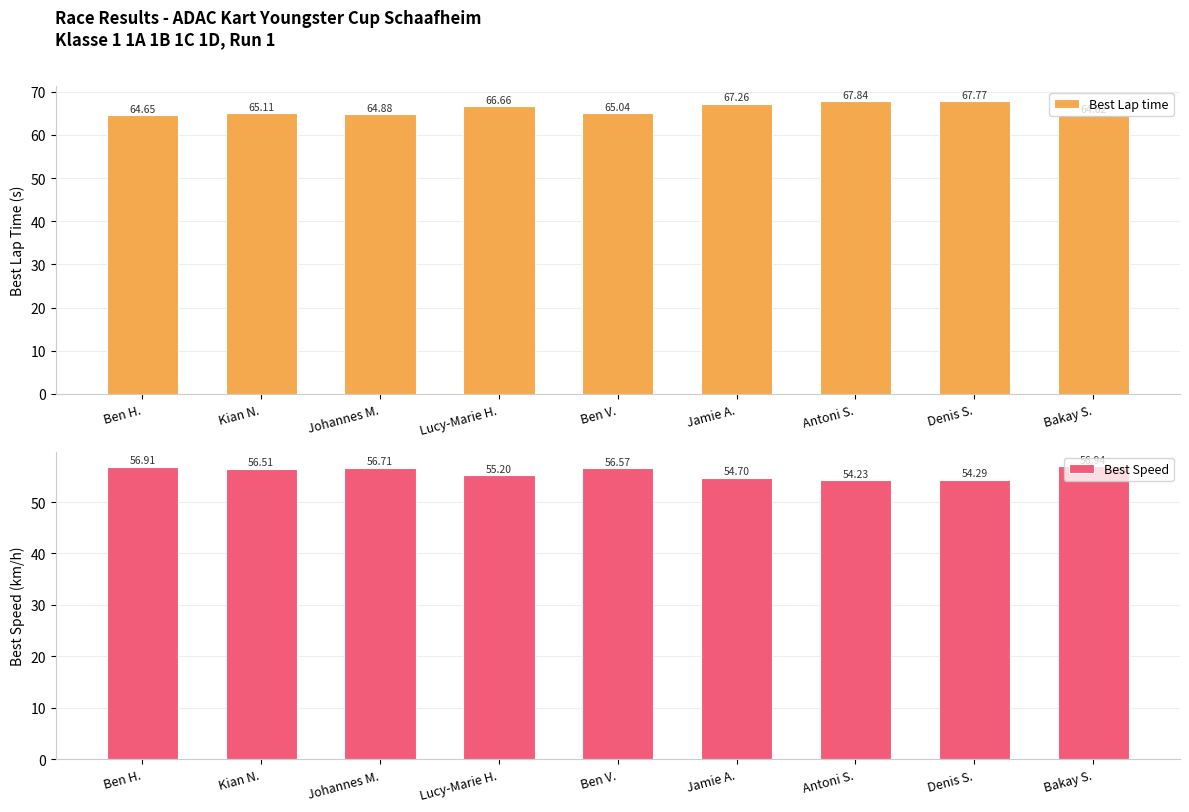

How many bars are there in each group?

2